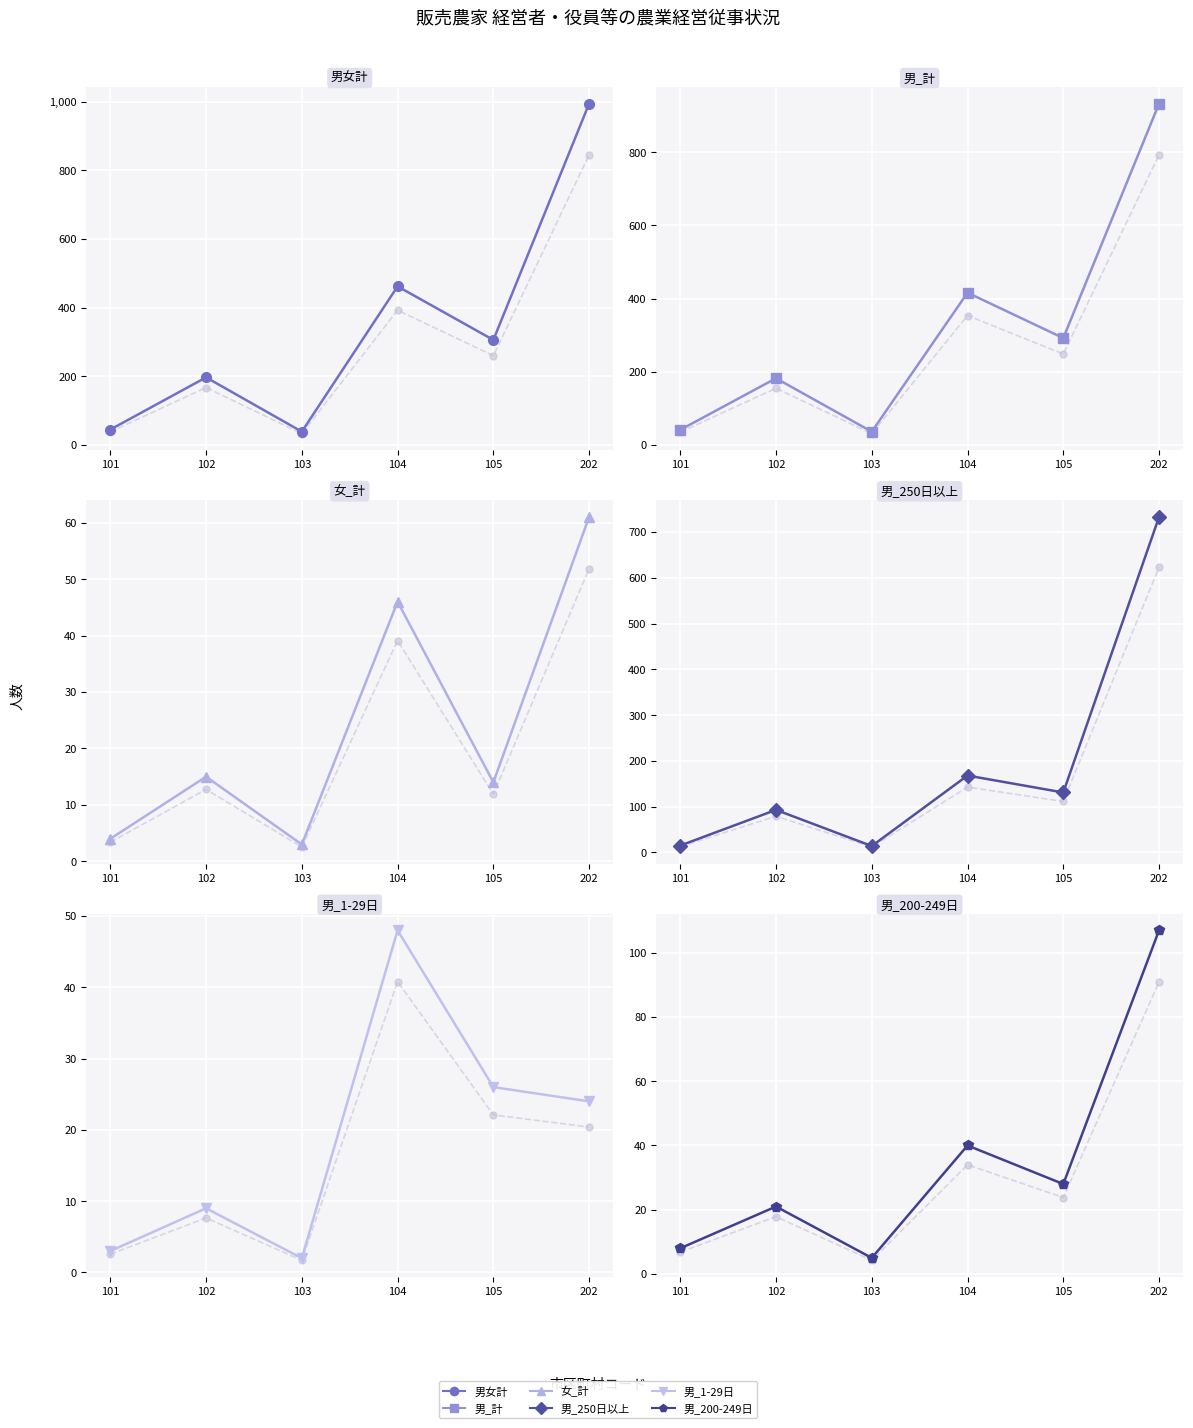

Is the value of 男_1-29日 at 105 greater than the value of 女_計 at 202?

No